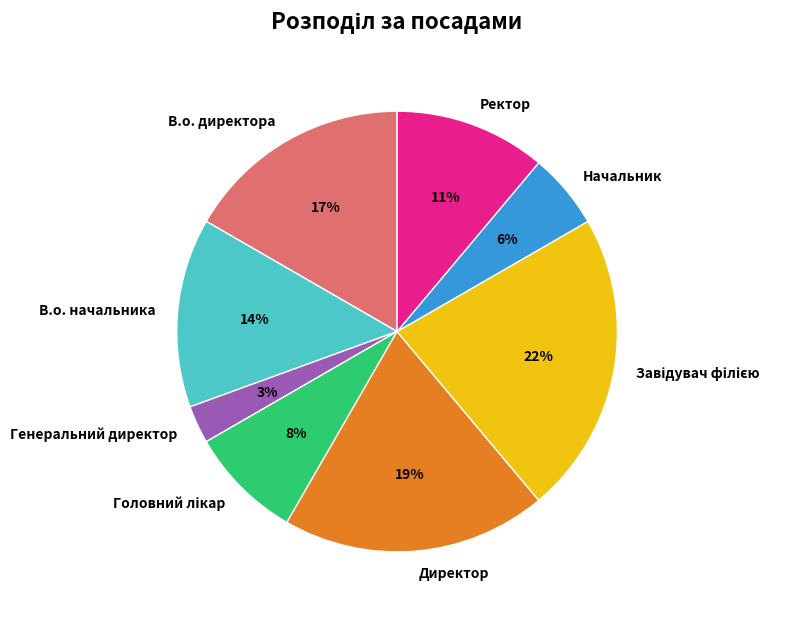

True or false: Ректор accounts for 11% of the total.

True